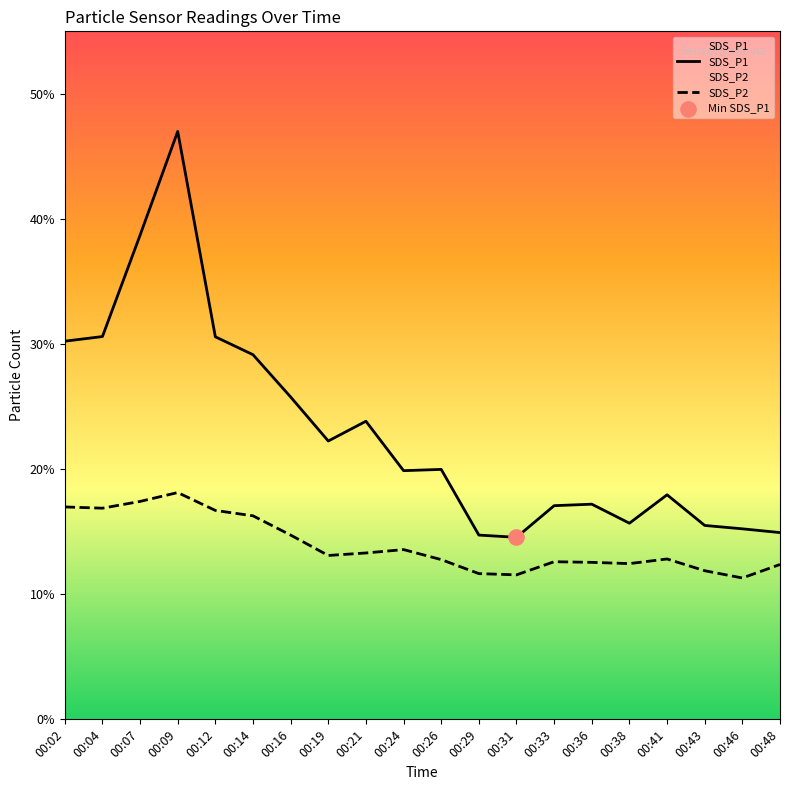

At which category is the sum across all series the highest?

00:09